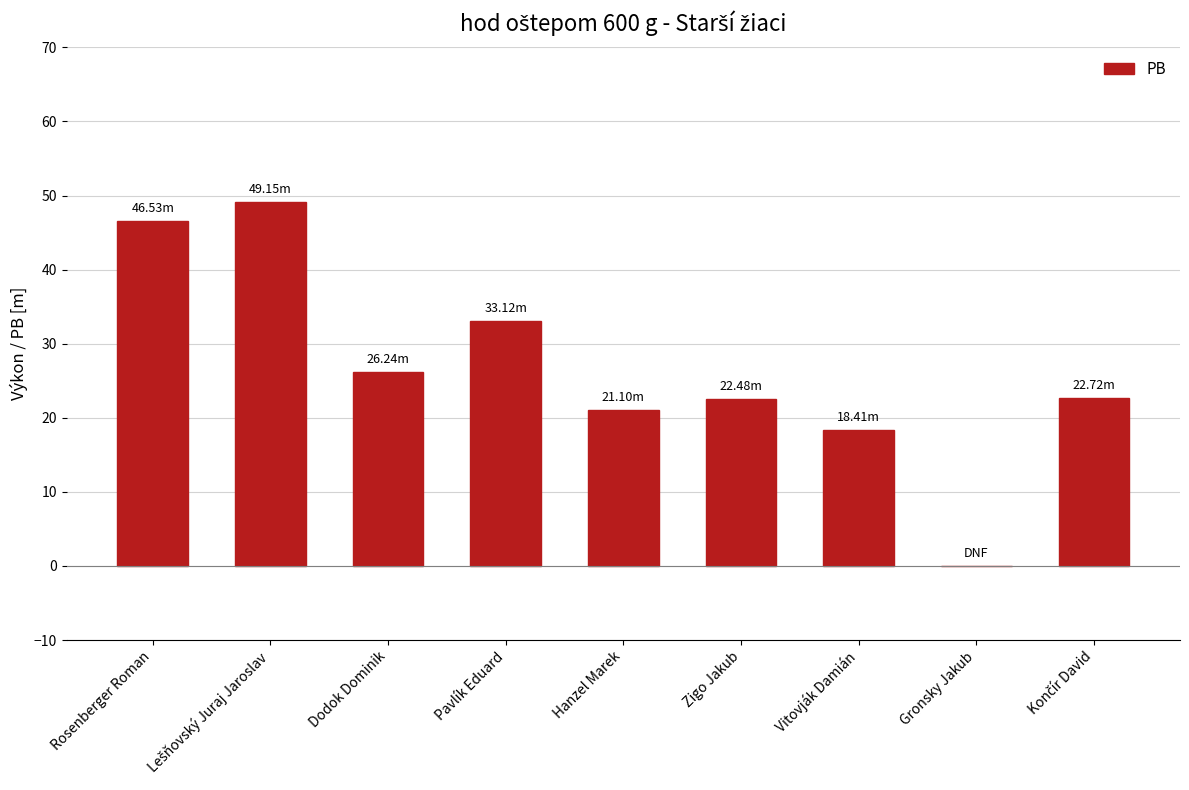

What is the change in value from Zigo Jakub to Gronsky Jakub?

-22.5